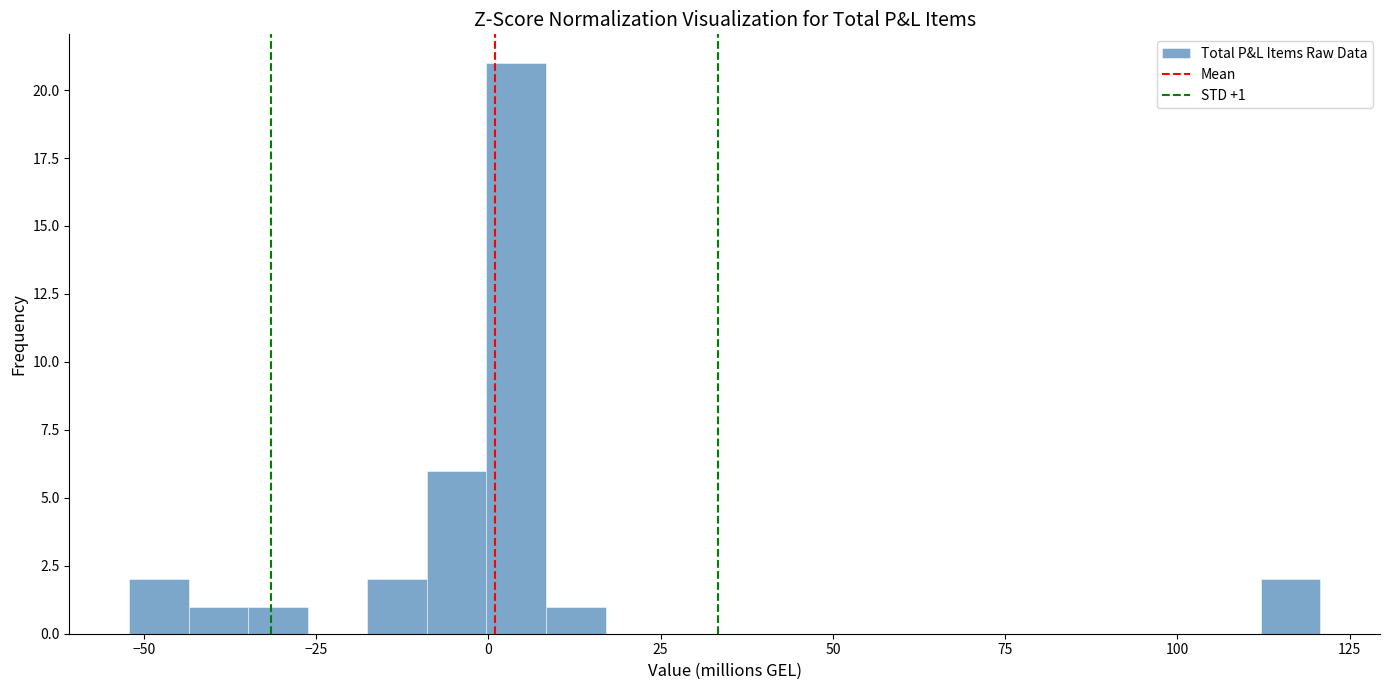

Around what value on the x-axis is the tallest bar? Give the approximate position of its centre, as read against the axis.

5